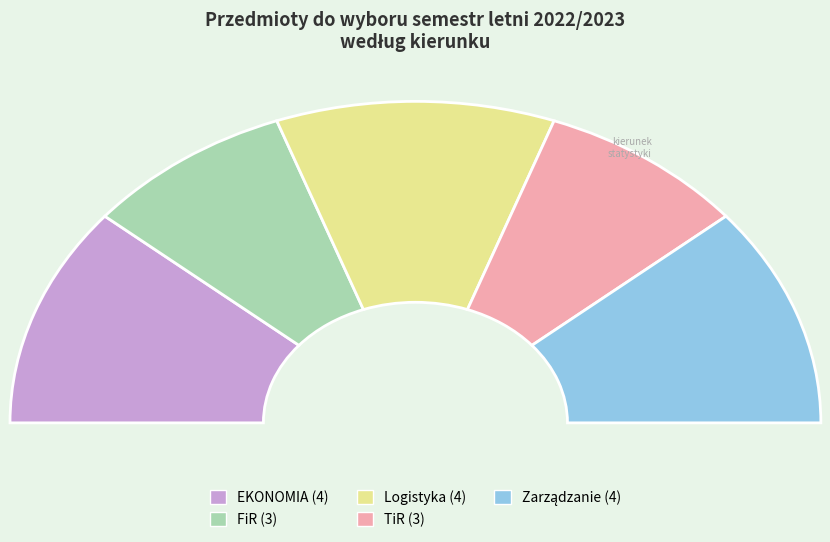

How many slices are in this pie chart?

5